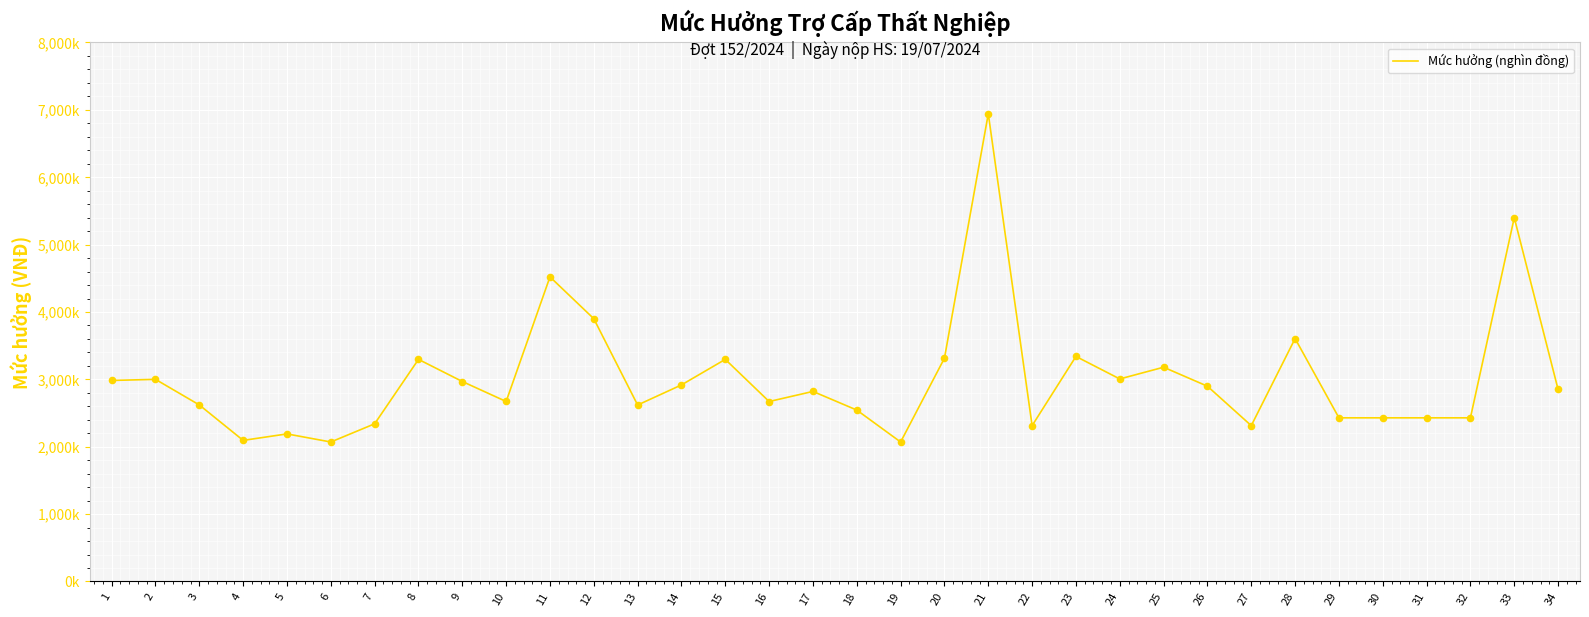

What is the ratio of the value at 10 to the value at 6?

1.3